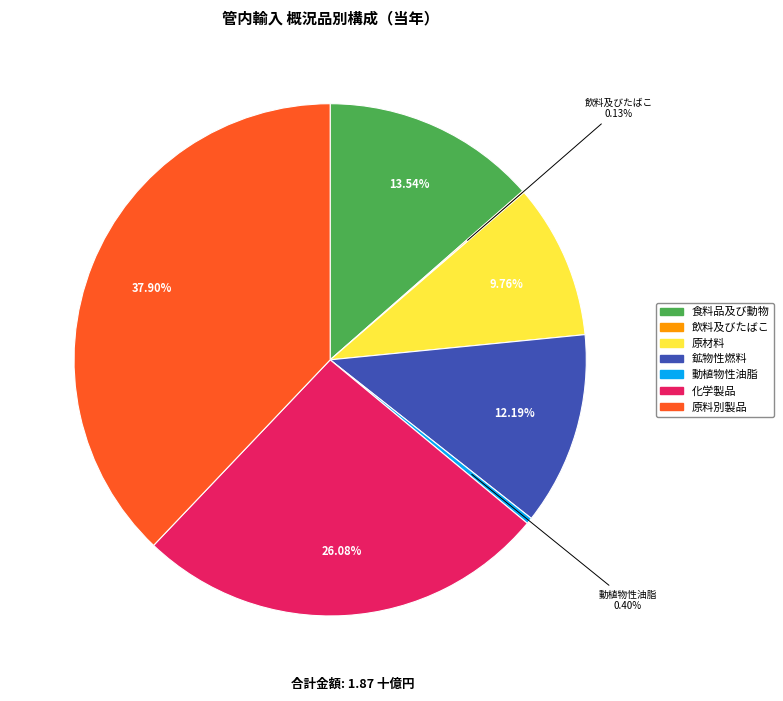

Is there any slice that represents more than half of the pie?

No